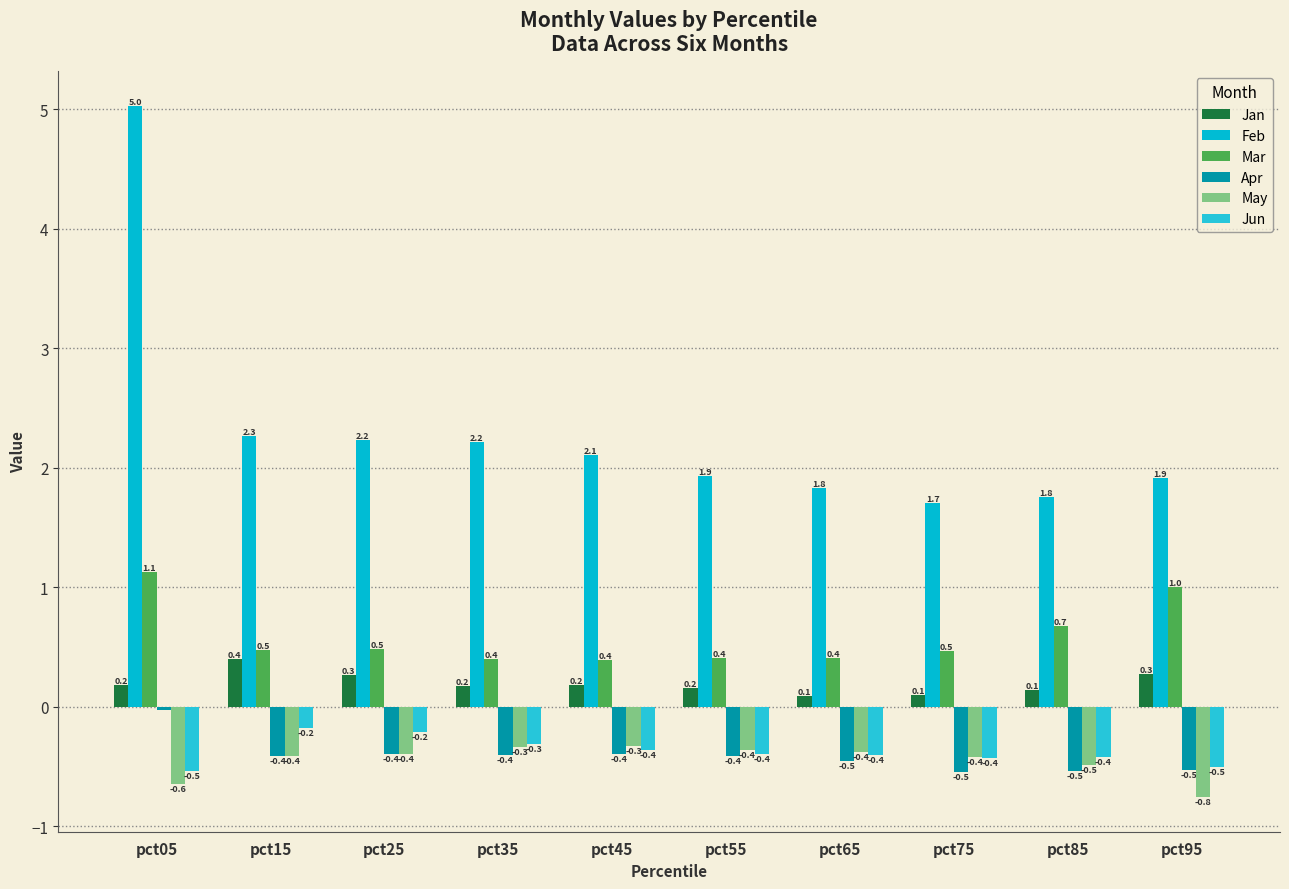

What is the smallest value displayed?

-0.8